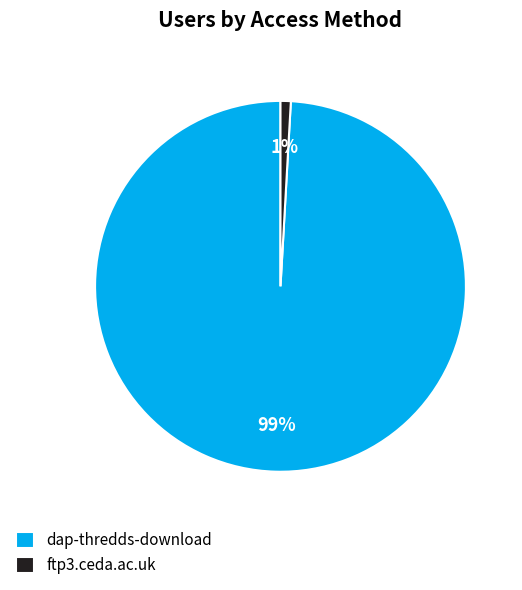

Rank the categories by value from lowest to highest.

ftp3.ceda.ac.uk, dap-thredds-download